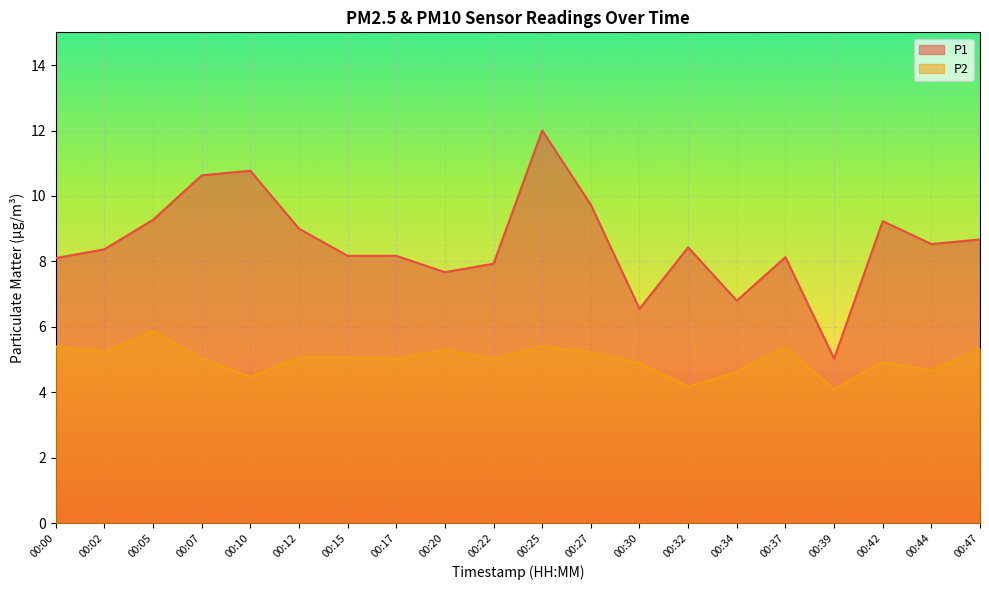

Which category has the lowest value in the P2 series?

00:39